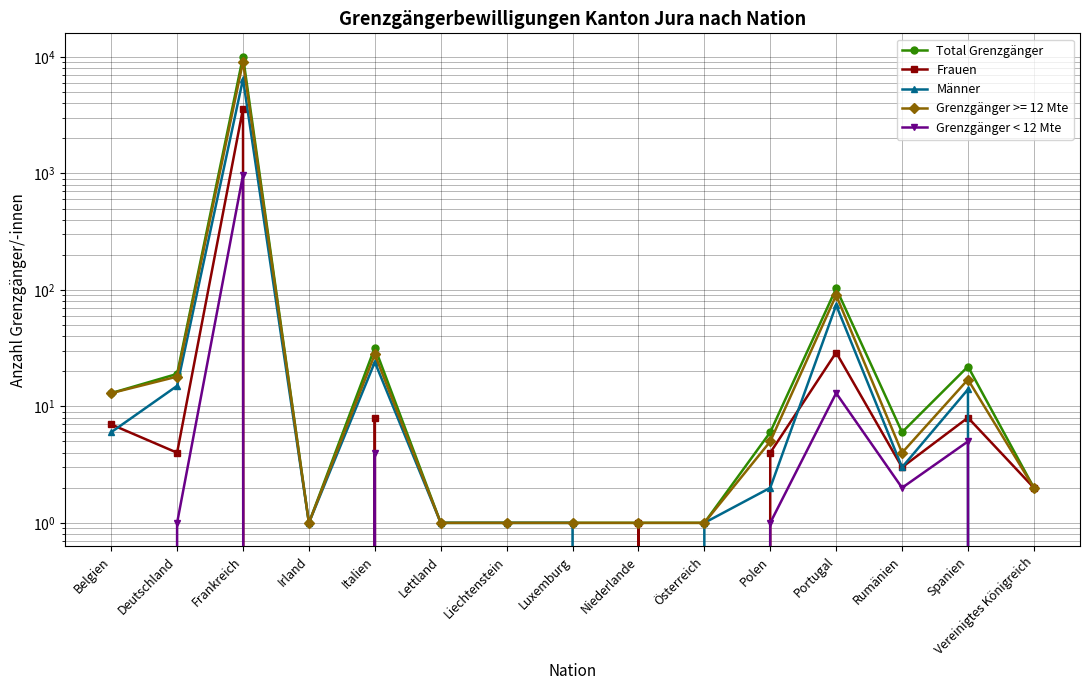

True or false: Frauen has a value of 11 at Spanien.

False